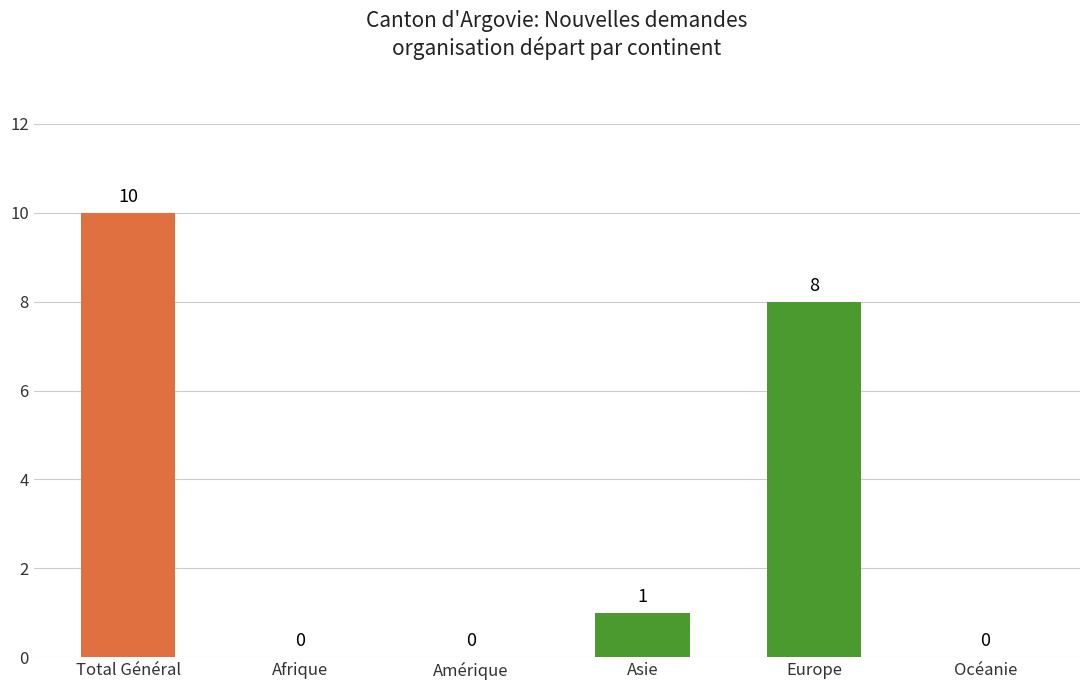

What is the difference between the values at Amérique and Europe?

8